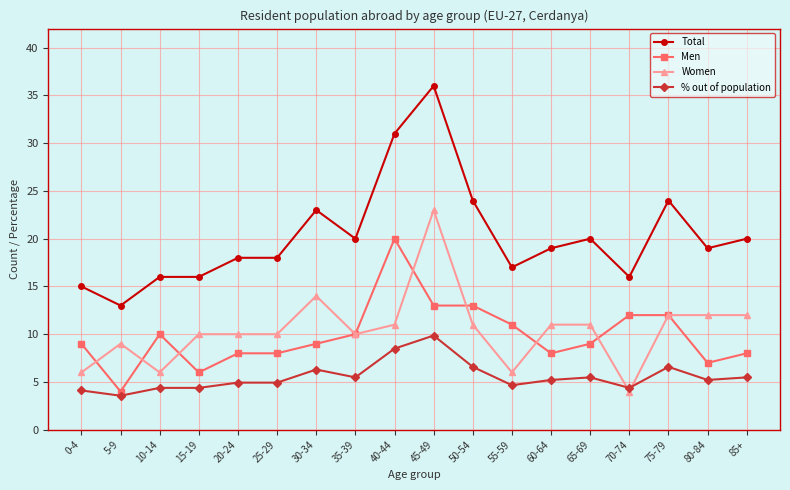

What is the difference between the maximum and minimum values in the Men series?

16.0